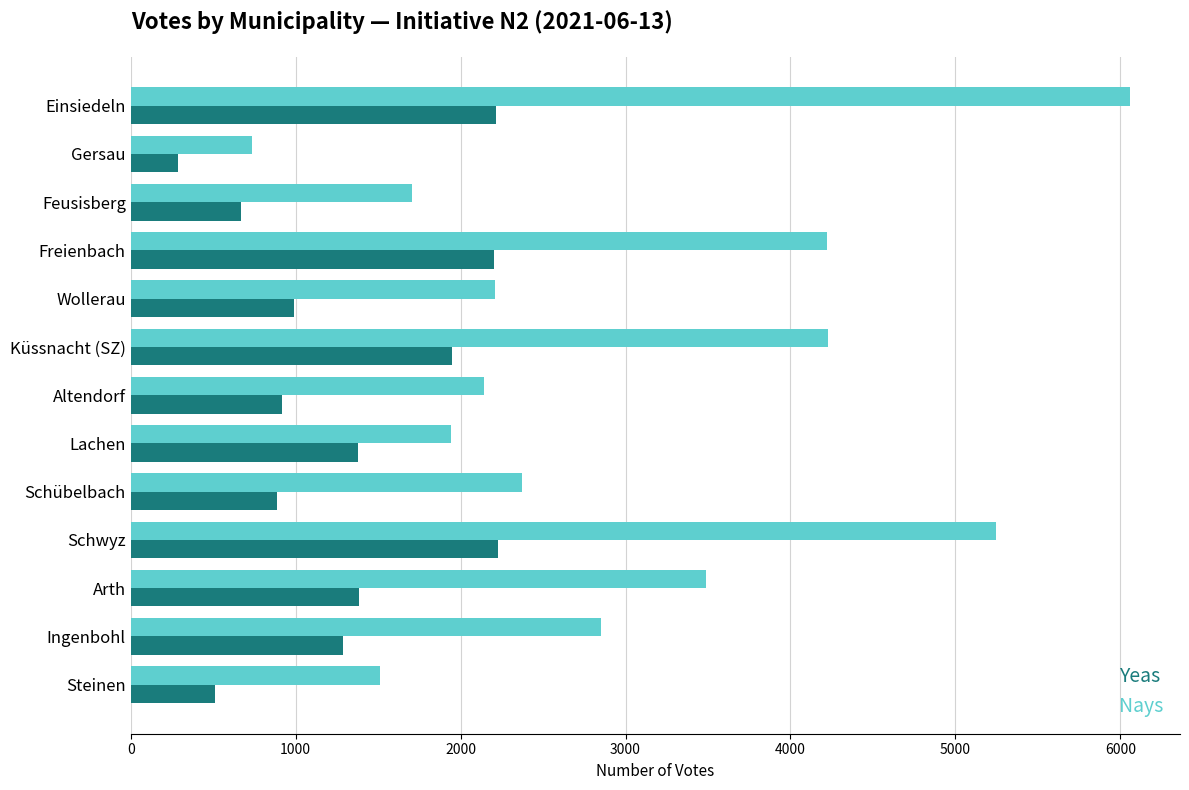

Is it true that Yeas equals 1149 at Feusisberg?

False